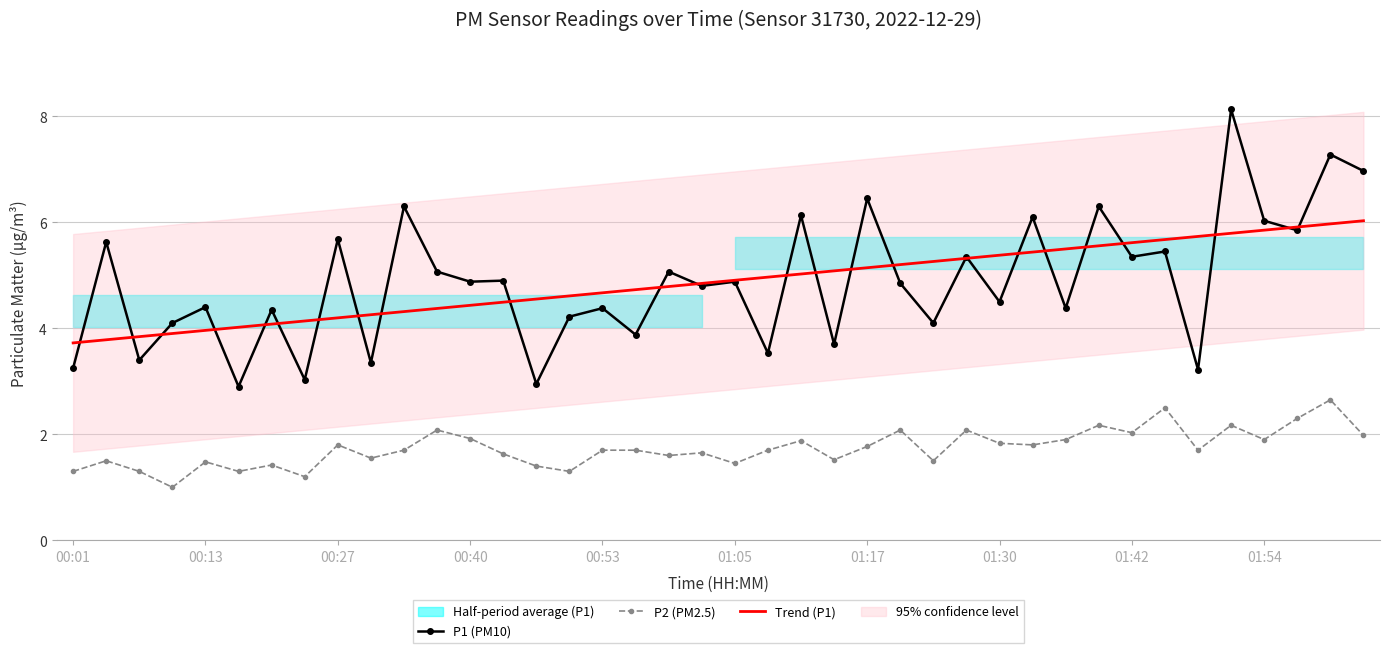

Is the value of Trend (P1) at 00:01 greater than the value of P2 (PM2.5) at 00:40?

Yes